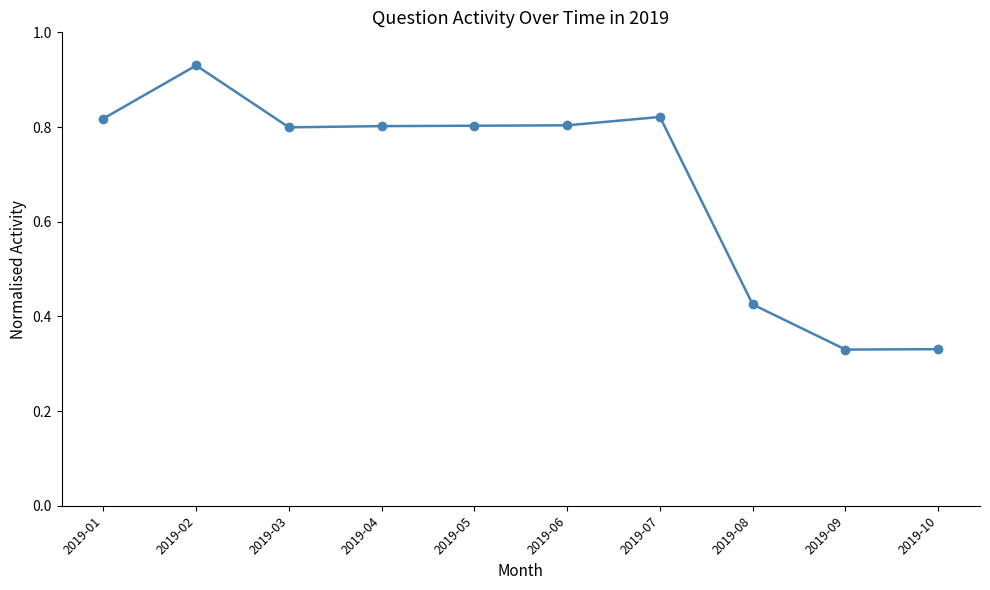

Which label corresponds to the largest value in the chart?

2019-02